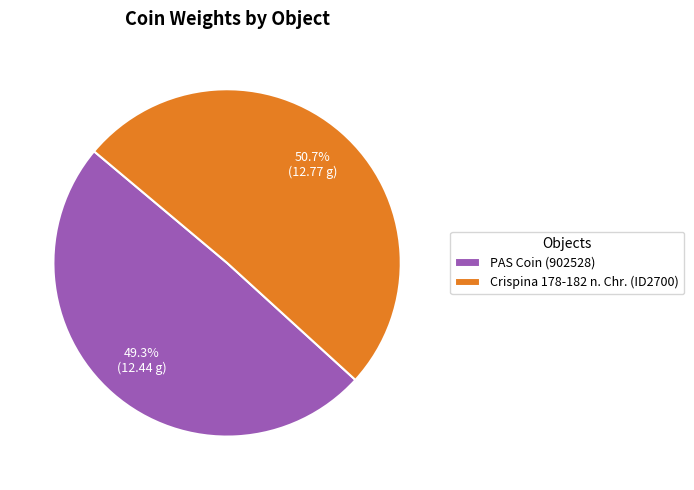

To the nearest percent, what portion does PAS Coin (902528) represent?

49%